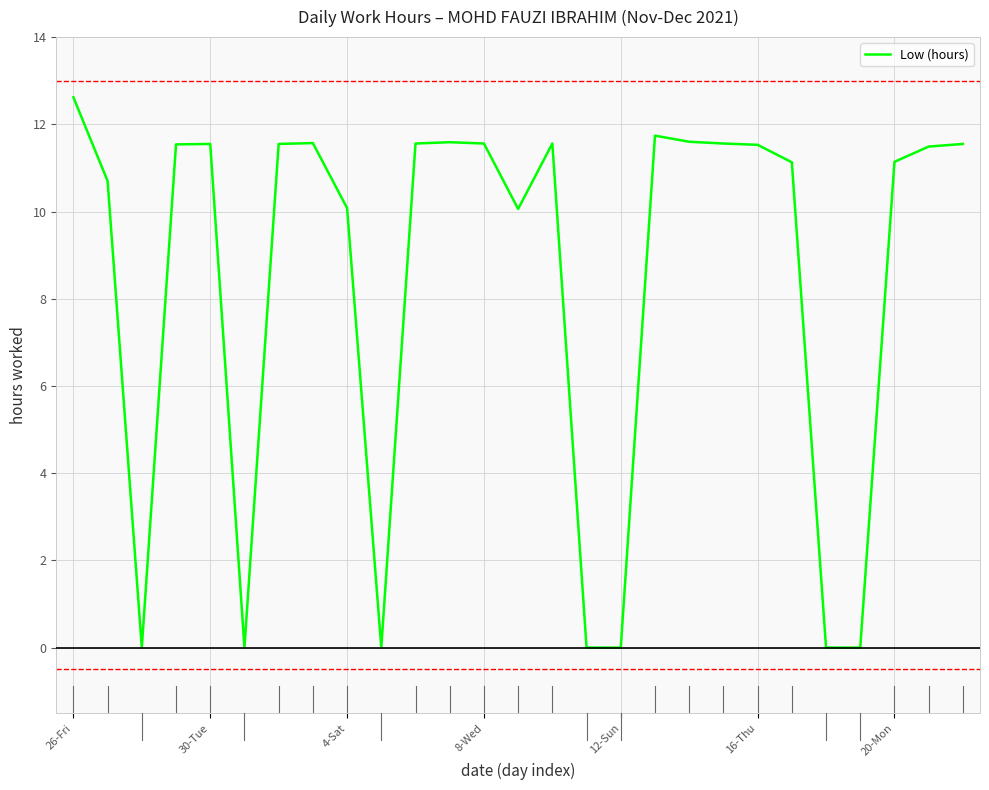

What is the difference between the maximum and minimum values?

12.6